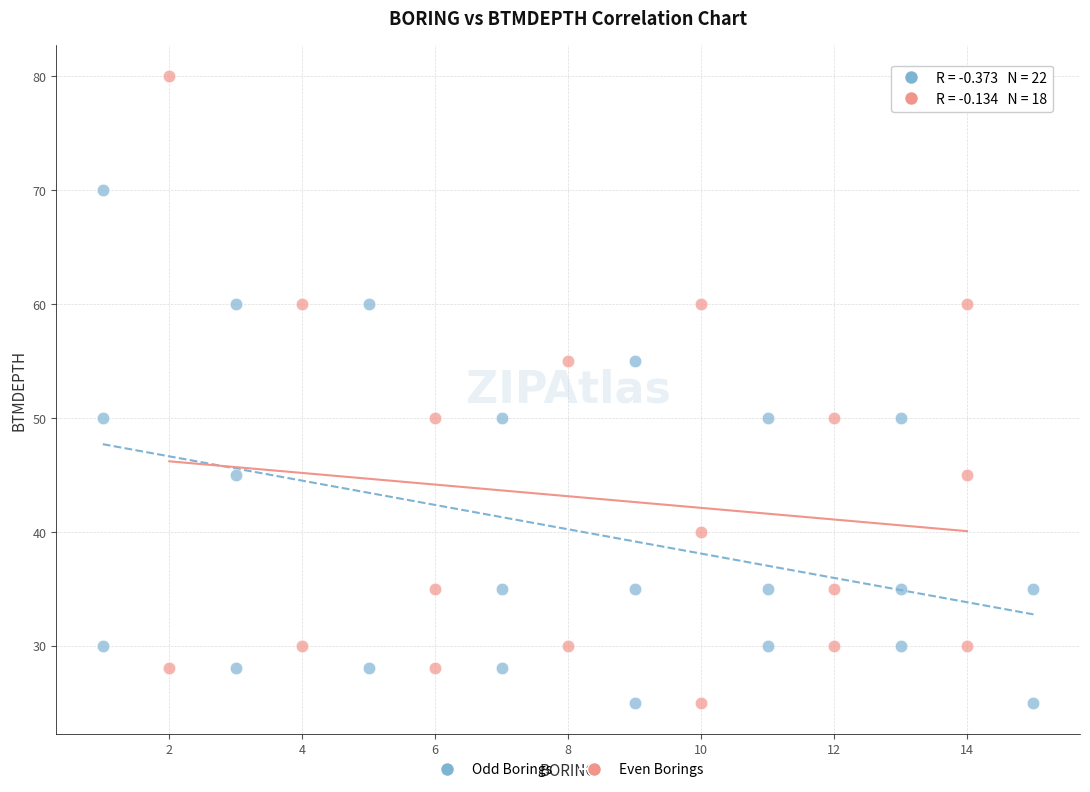

Which series has the widest spread of Y values?

Even Borings